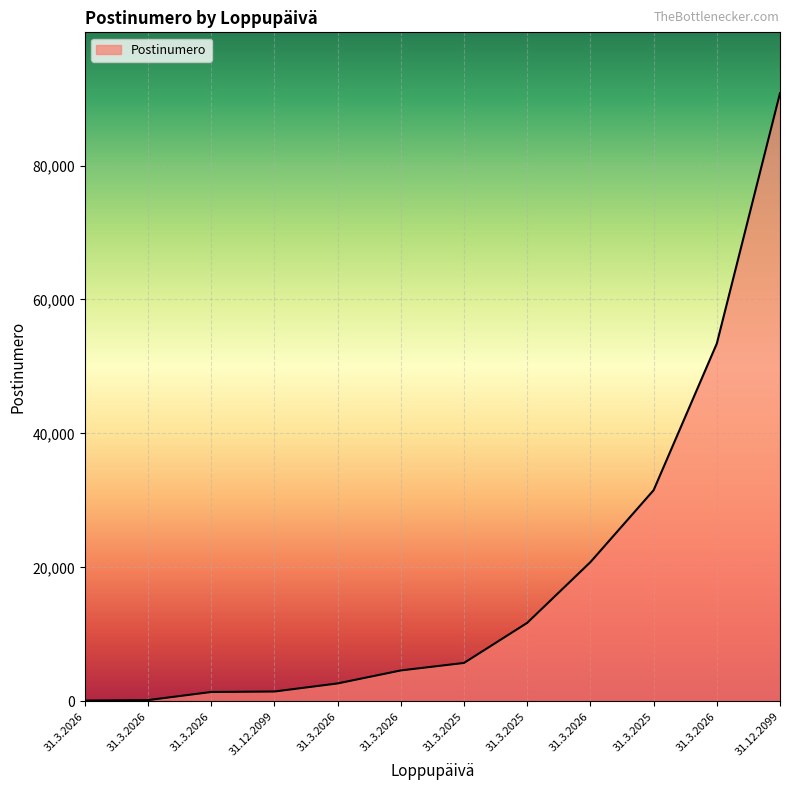

At which label does the data first exceed 5720?

31.3.2025